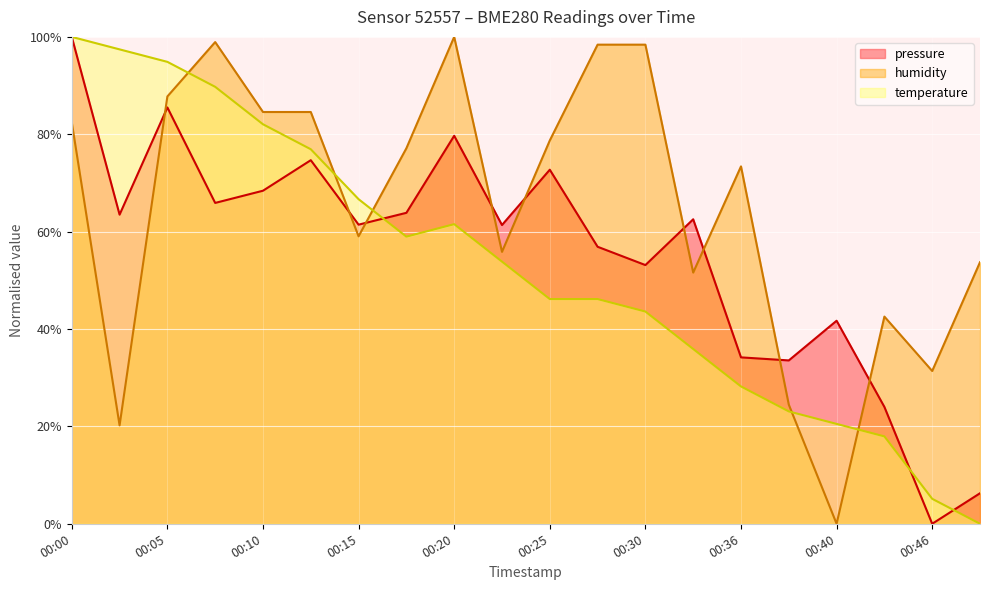

What is the total value across all series at 00:12?

236.2